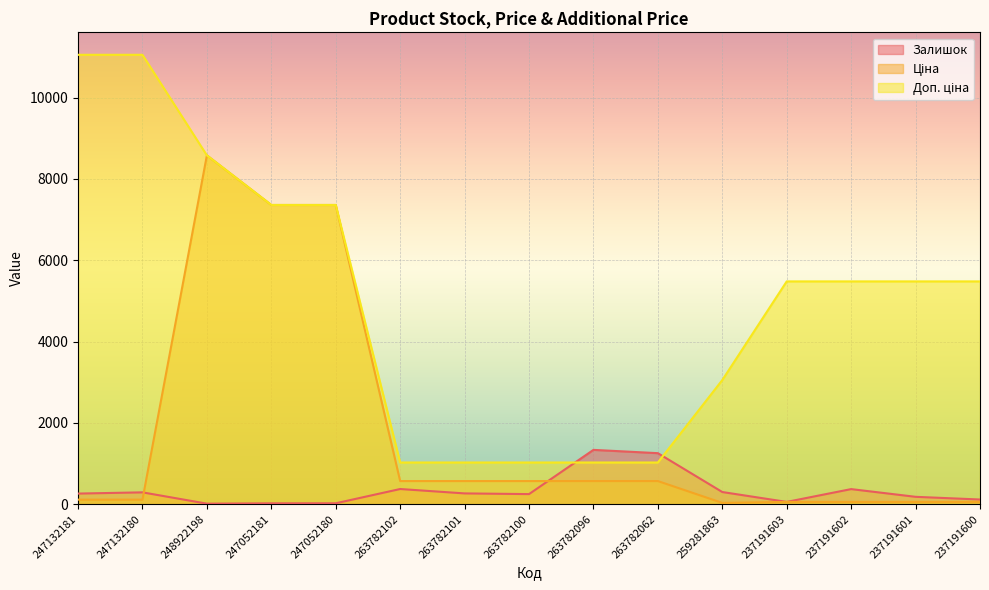

Rank the series at 237191600 from highest to lowest value.

Доп. ціна, Залишок, Ціна